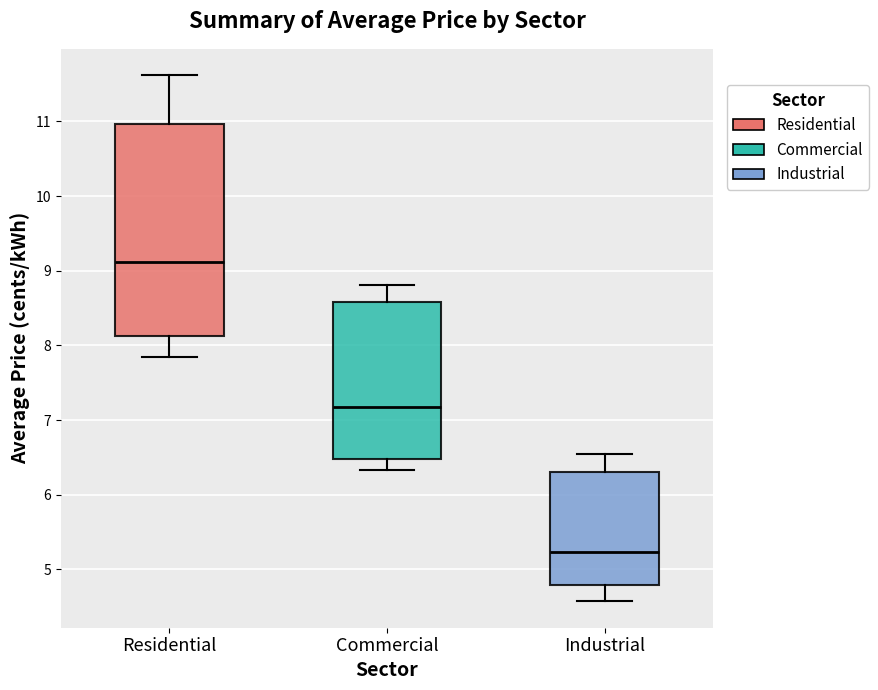

Reading left to right, read every box against the y-axis: the position of its median line, the range the box covers, and the ends of its whiskers. The values are not printed on the chart, so give them approximately, as read against the axis.

Residential: median 9.1, box 8.1 to 11.0, whiskers 7.8 to 11.6
Commercial: median 7.2, box 6.5 to 8.6, whiskers 6.3 to 8.8
Industrial: median 5.2, box 4.8 to 6.3, whiskers 4.6 to 6.5